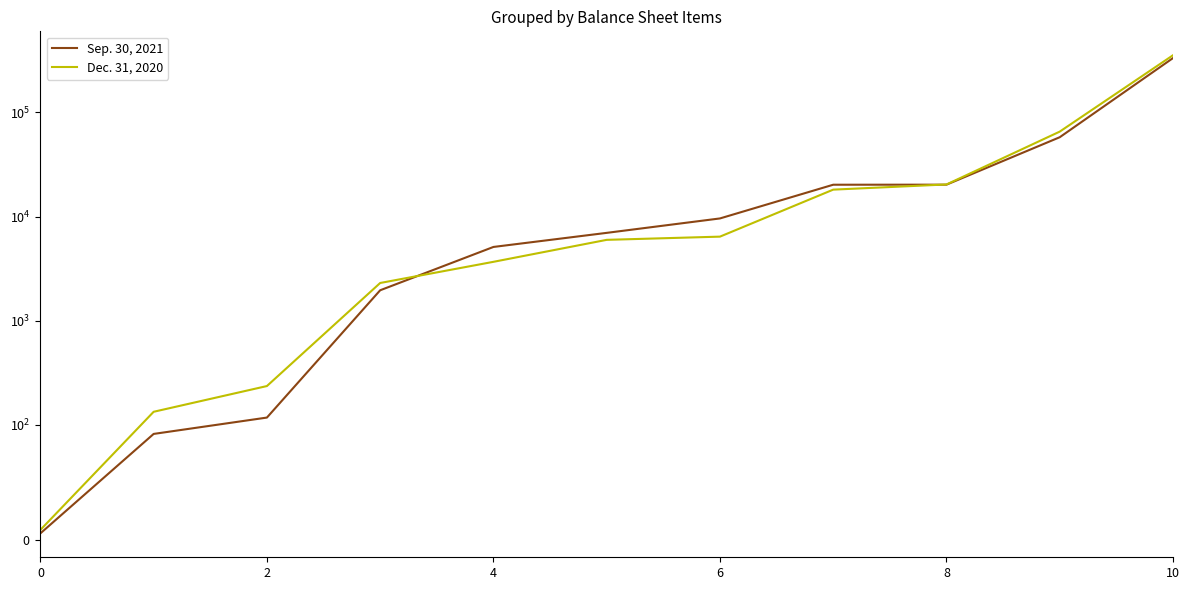

What are all the series names shown in the legend?

Sep. 30, 2021, Dec. 31, 2020